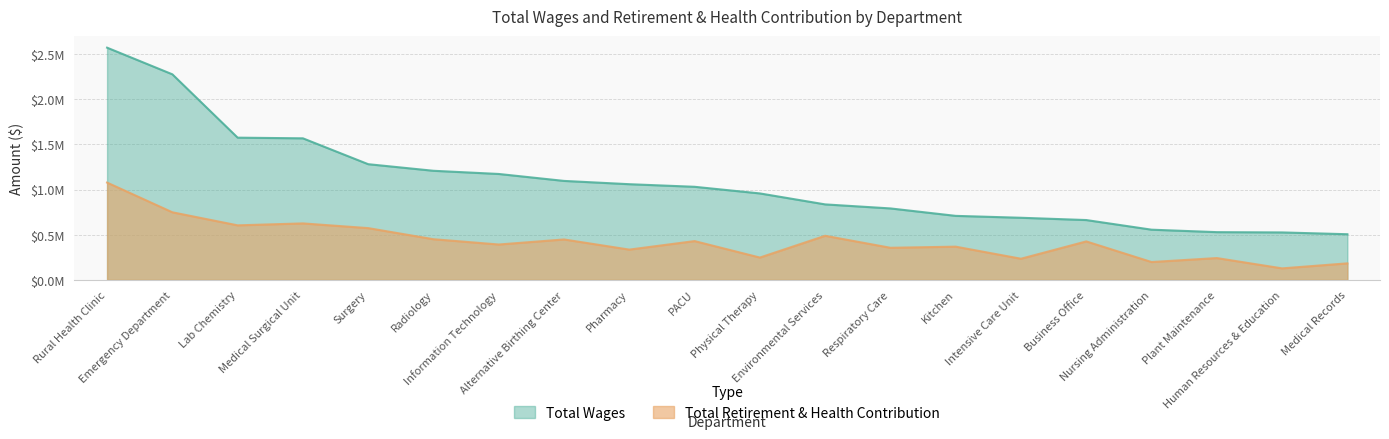

What is the minimum value for Total Wages?

505347